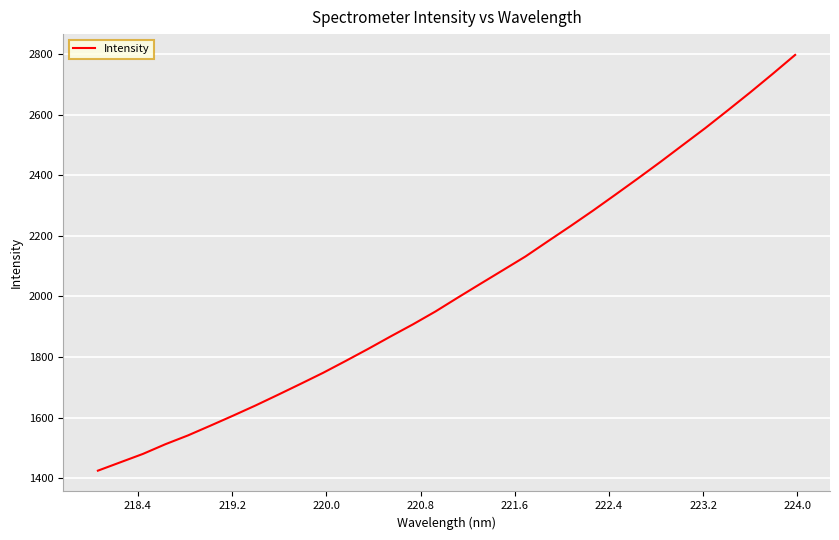

What is the greatest value displayed?

2797.4